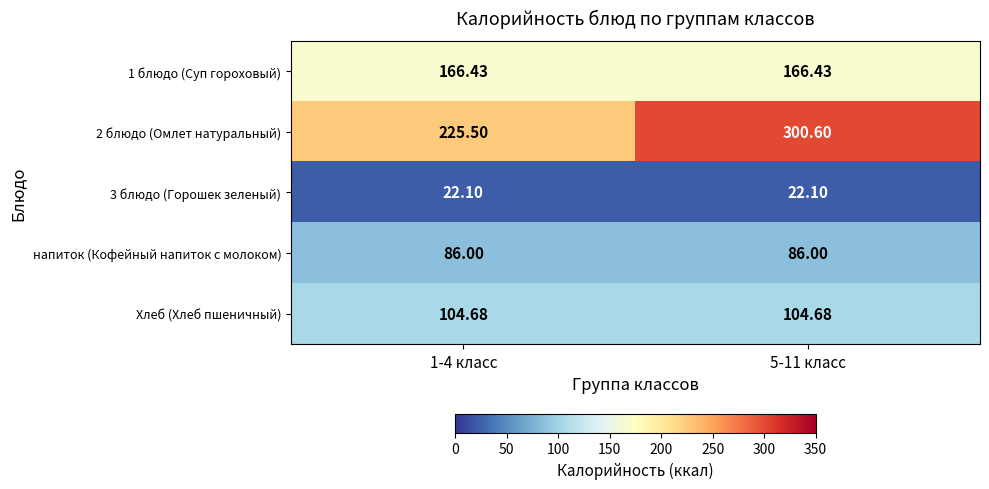

Is the value of Хлеб (Хлеб пшеничный) at 1-4 класс greater than the value of 2 блюдо (Омлет натуральный) at 5-11 класс?

No